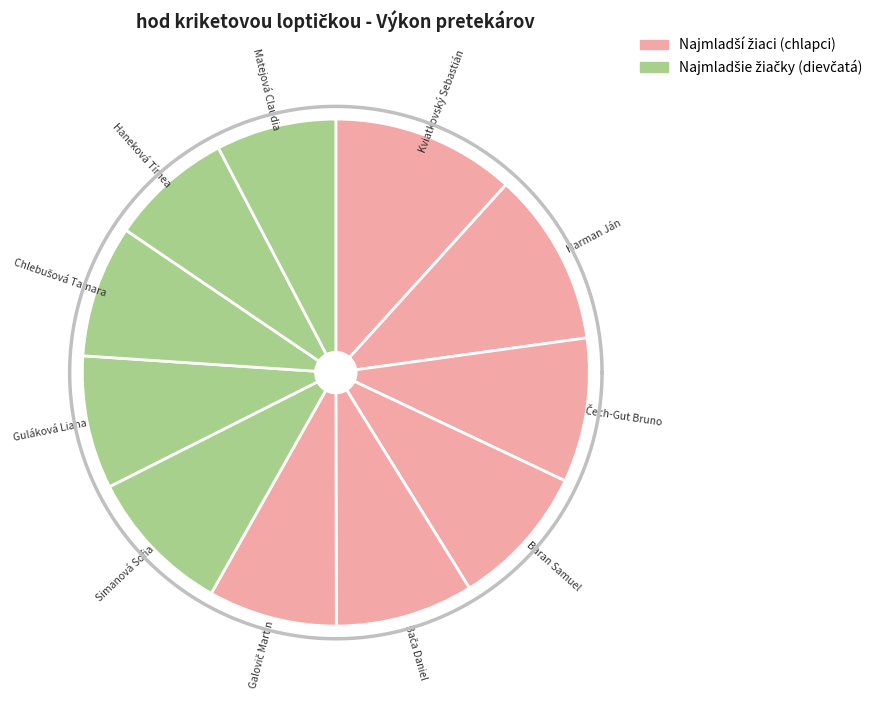

The Matejová Claudia slice represents 22% of the pie. True or false?

False